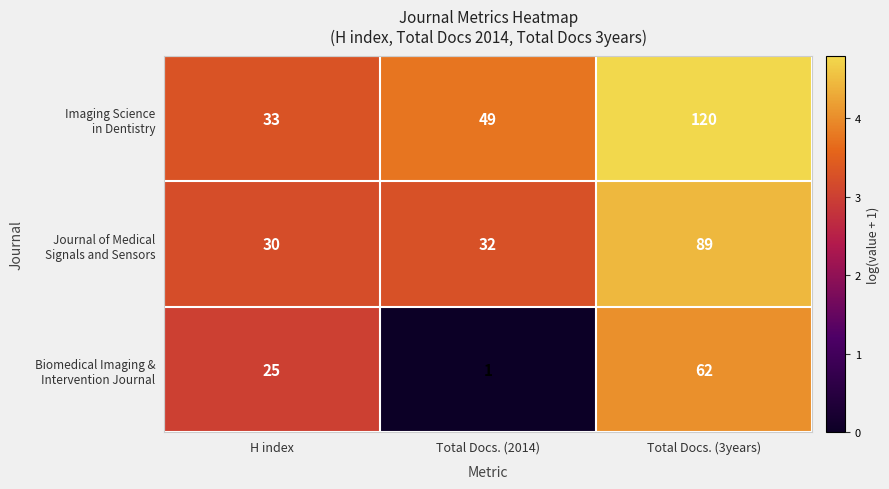

At which category is the sum across all series the highest?

Total Docs. (3years)